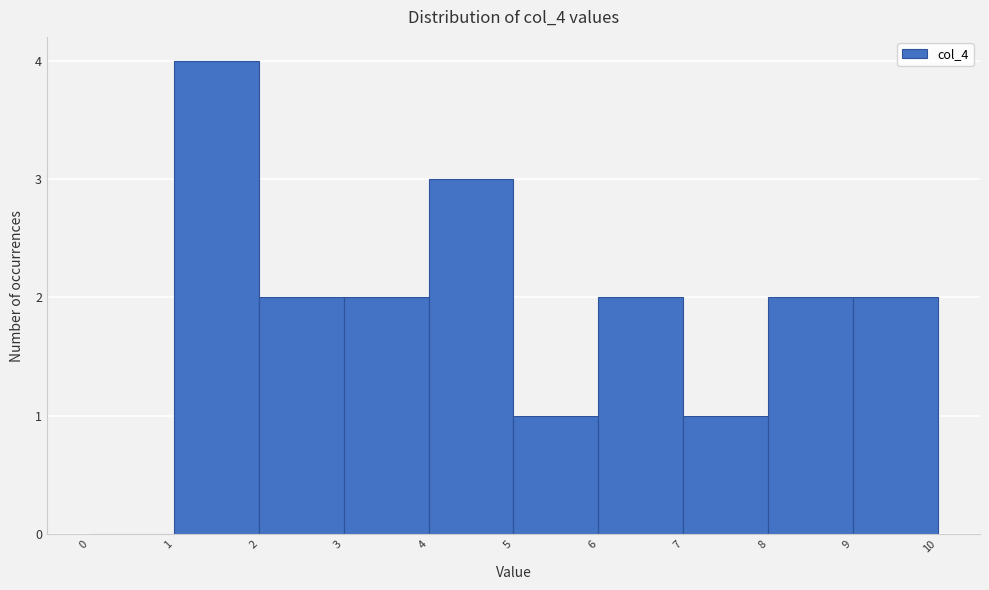

Reading left to right, transcribe this chart: for each bar, give the range it covers on the x-axis and its height. The values are not printed on the chart, so give them approximately, as read against the axis.

0 to 1: 0
1 to 2: 4
2 to 3: 2
3 to 4: 2
4 to 5: 3
5 to 6: 1
6 to 7: 2
7 to 8: 1
8 to 9: 2
9 to 10: 2